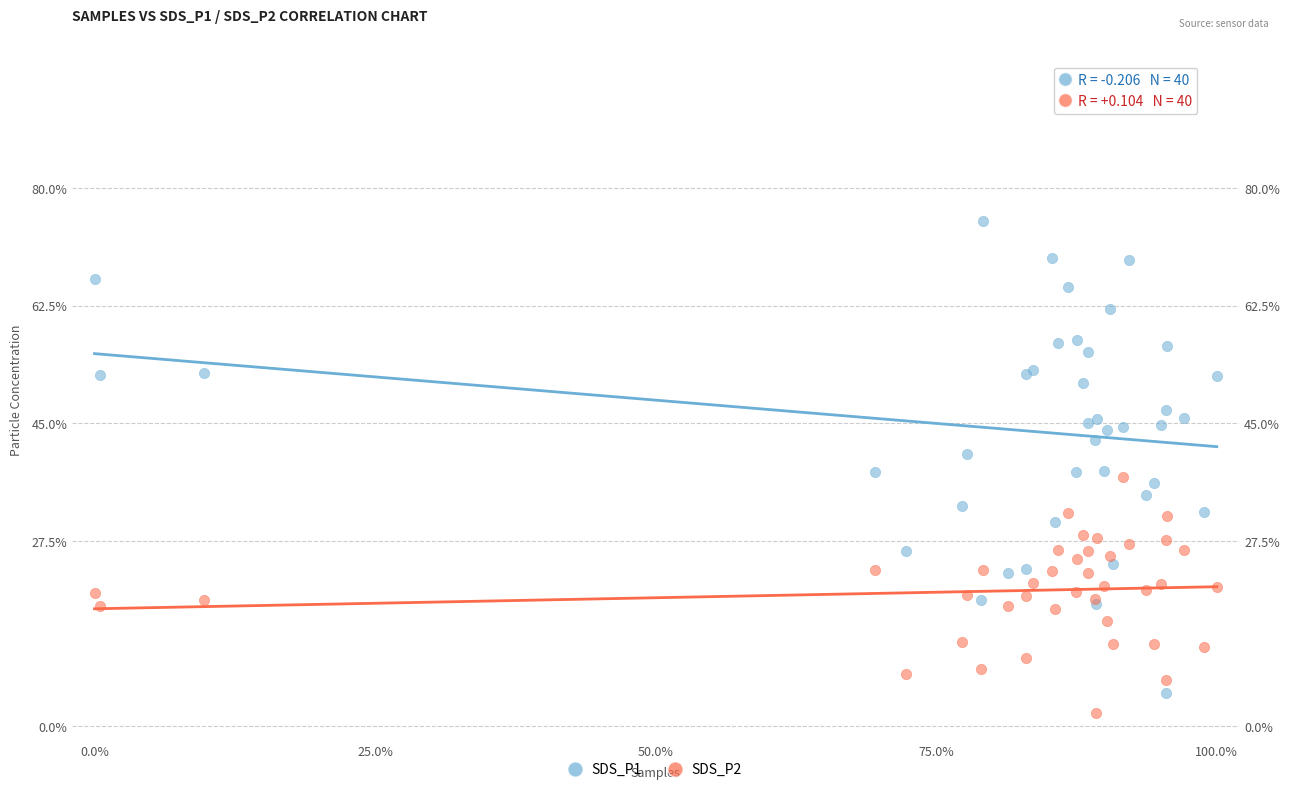

Which series reaches the maximum Y coordinate?

SDS_P1